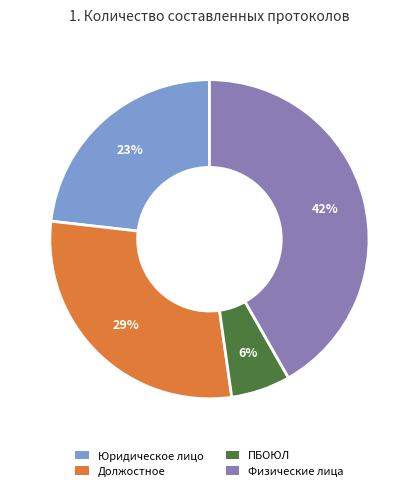

To the nearest percent, what is the combined percentage of Физические лица and Юридическое лицо?

65%